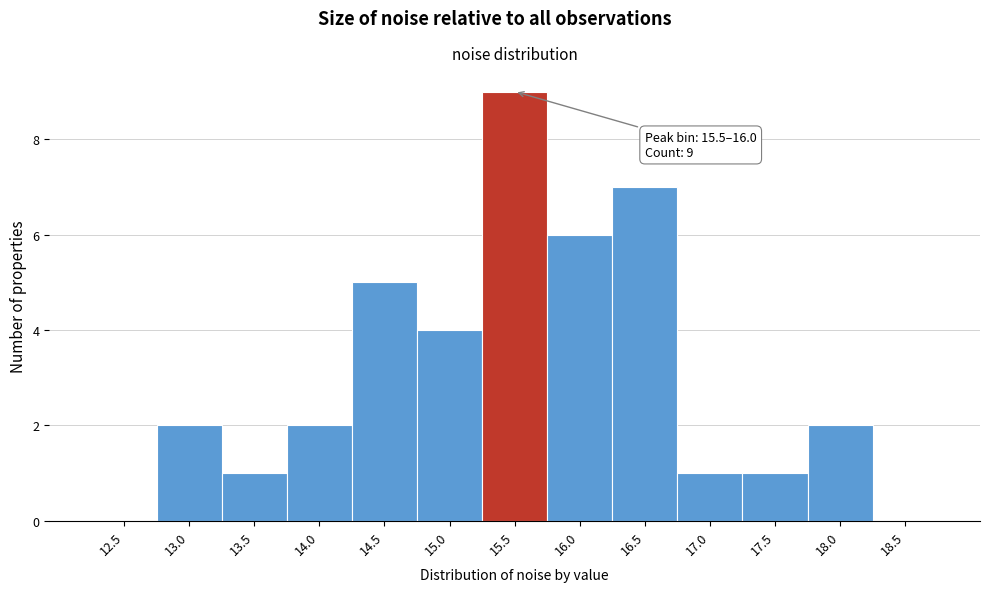

Reading left to right, what are all the values shown in this chart?

12.5=0	13.0=2	13.5=1	14.0=2	14.5=5	15.0=4	15.5=9	16.0=6	16.5=7	17.0=1	17.5=1	18.0=2	18.5=0